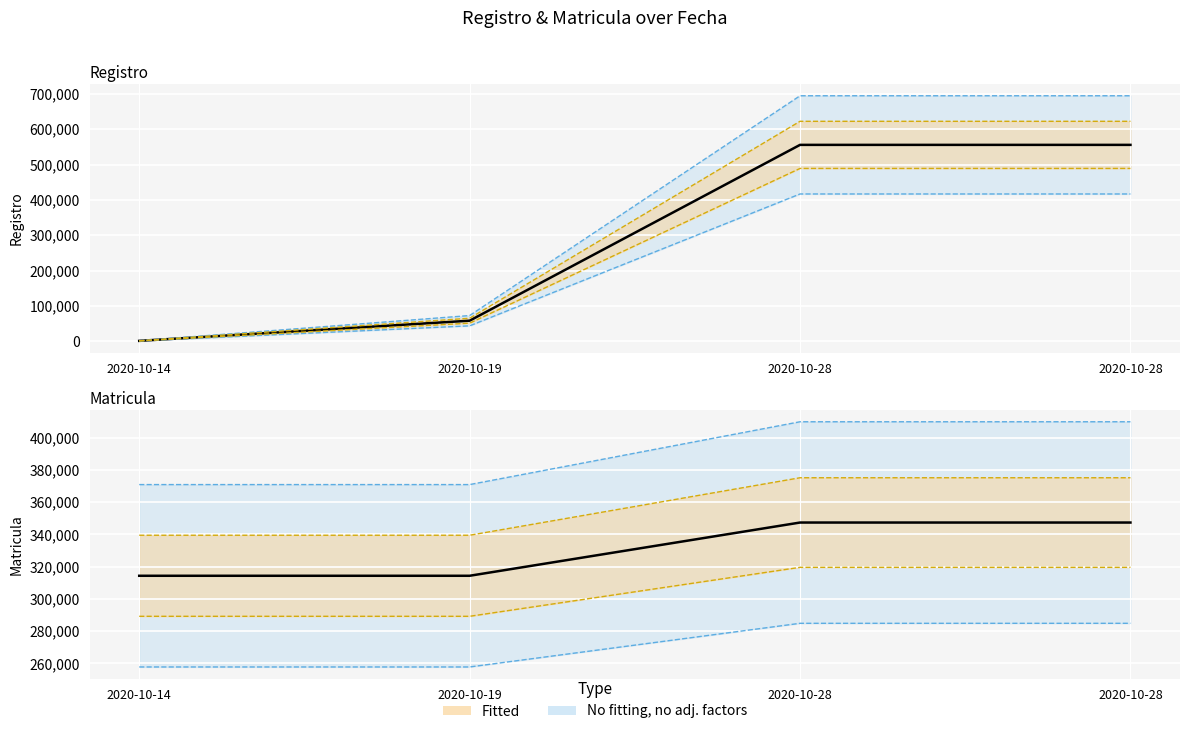

What is the value of the Registro point at the 3rd from the left?

555636